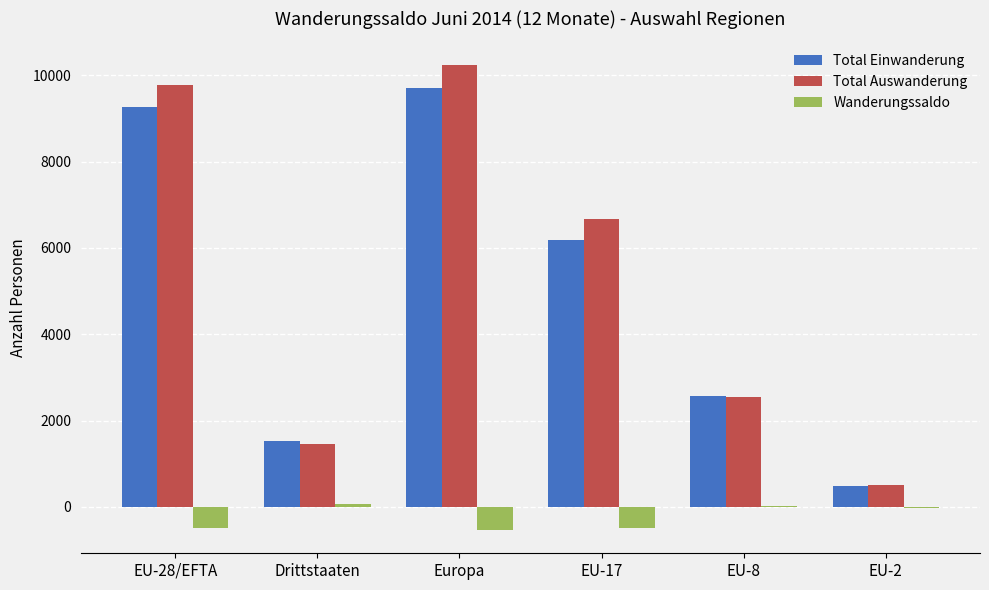

What is the difference between the Wanderungssaldo values at EU-2 and Europa?

507